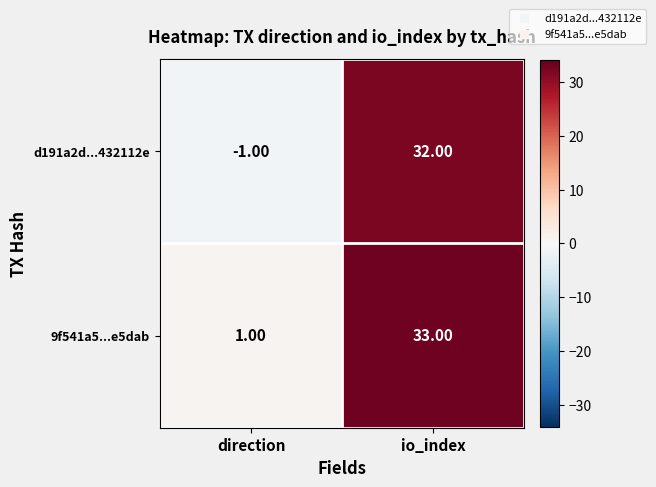

List the labels in order of 9f541a5...e5dab value, largest first.

io_index, direction